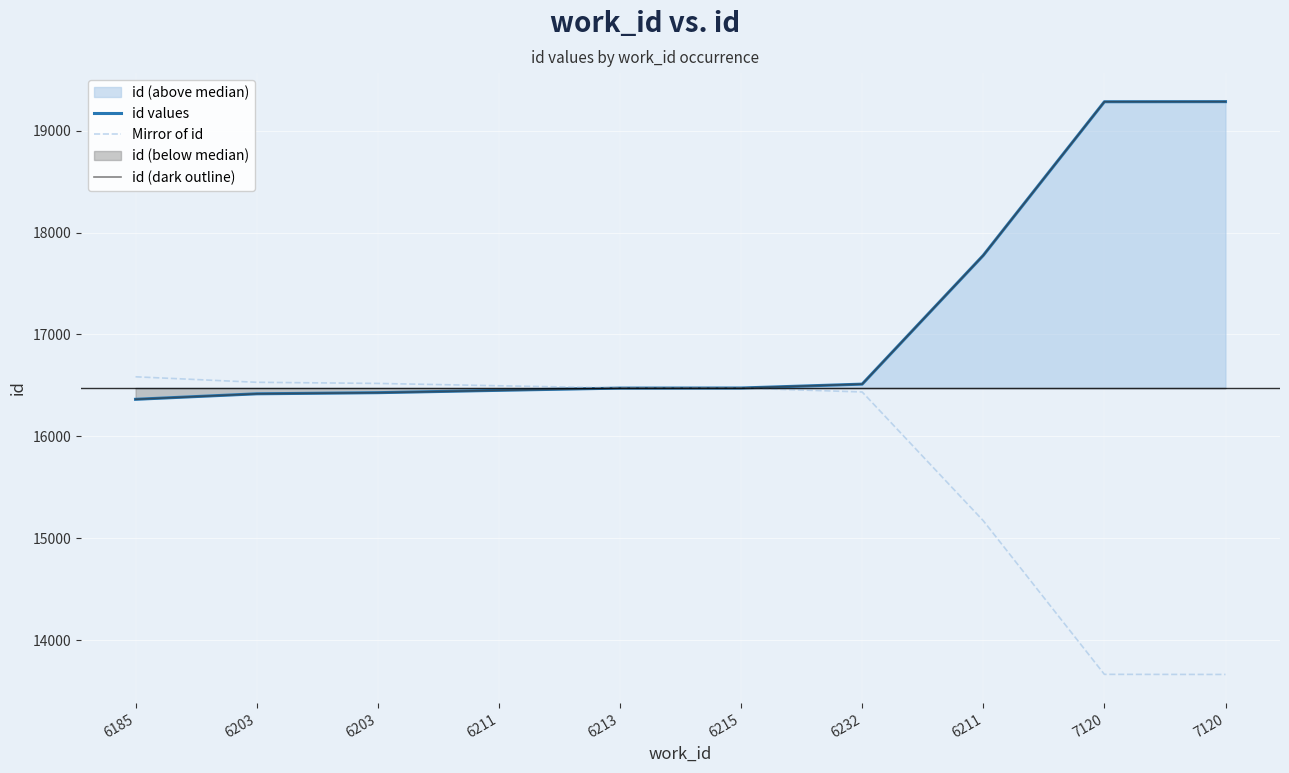

What is the label of the 9th point from the right?

6203